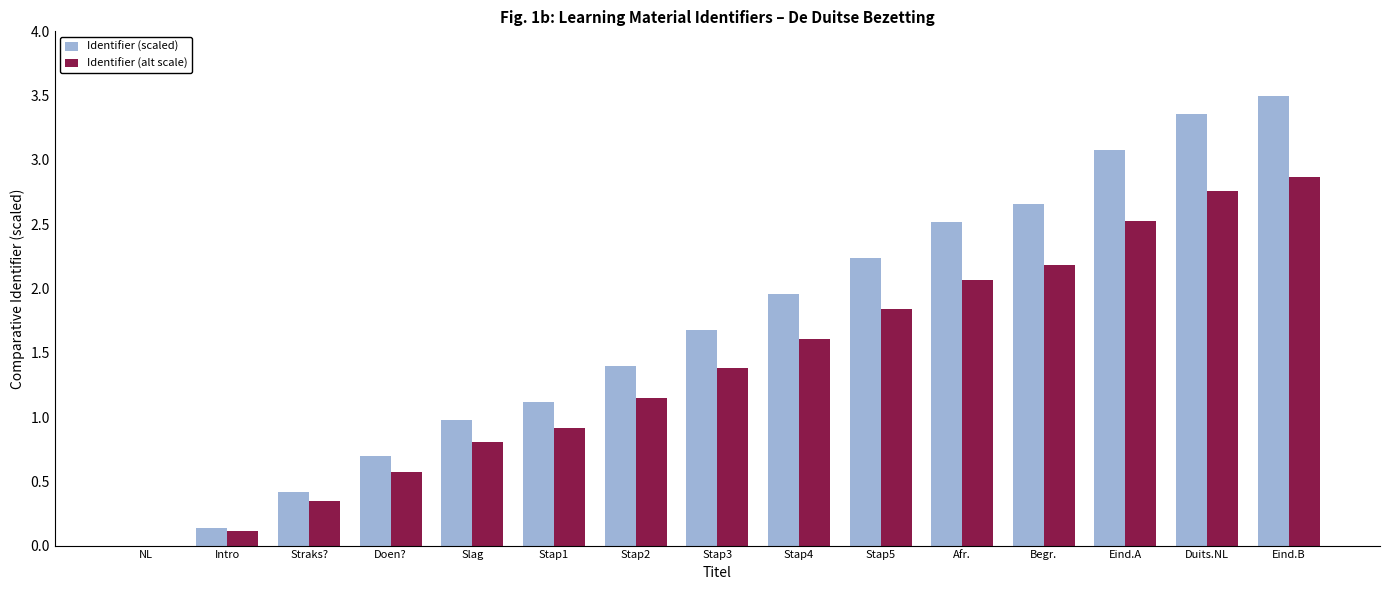

At which category is the sum across all series the highest?

Eind.B